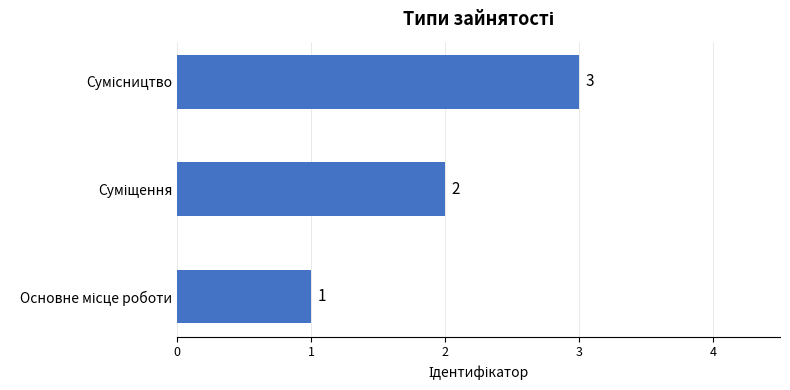

What is the greatest value displayed?

3